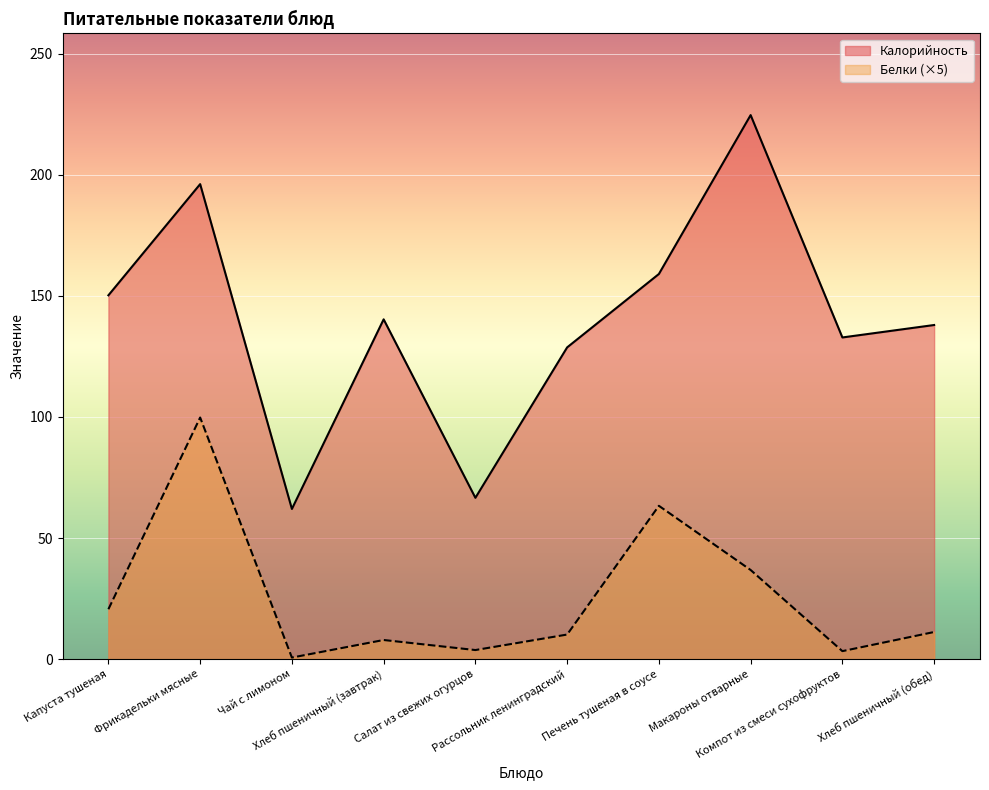

What is the difference between the Белки values at Компот из смеси сухофруктов and Макароны отварные?

33.5